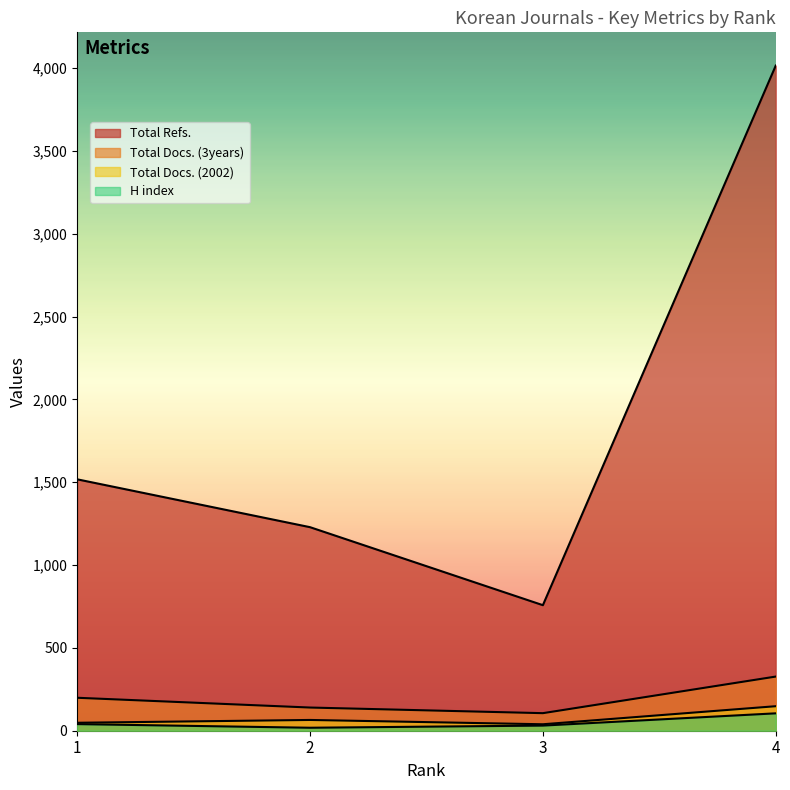

The Total Refs. series shows 4016 at 4. True or false?

True